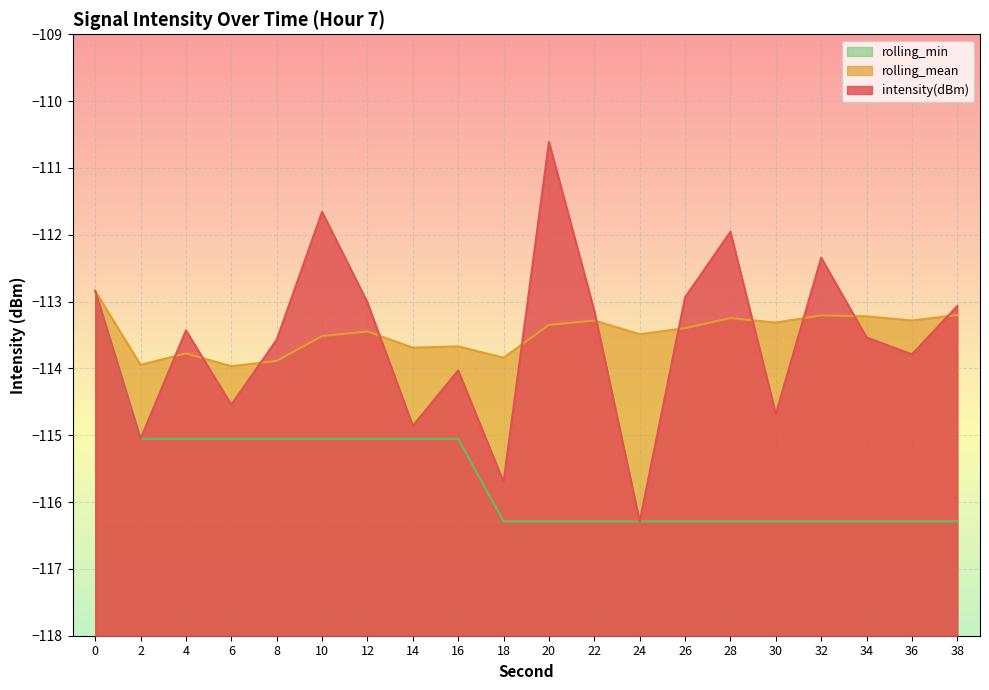

What value does the rolling_mean series have at 28?

-113.2